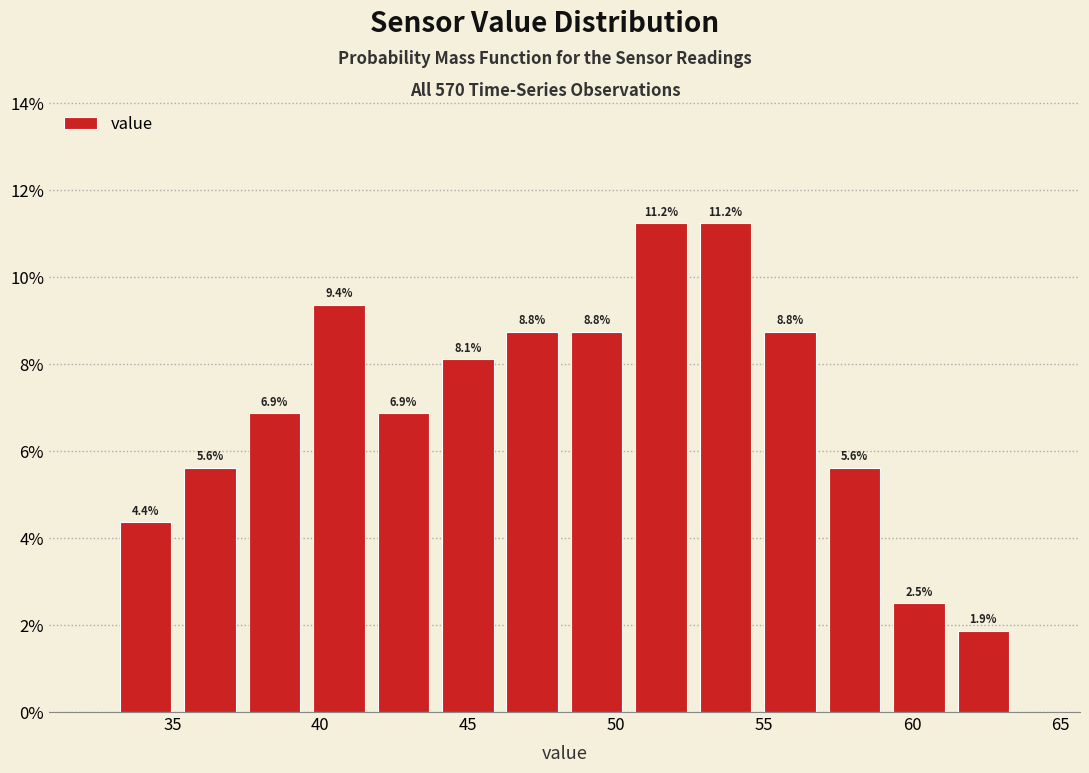

Reading left to right, transcribe this chart: for each bar, give the range it covers on the x-axis and its height. The bar edges are not printed on the chart, so give them approximately, as read against the axis.

33.0 to 35.0: 4.4
35.0 to 37.5: 5.6
37.5 to 39.5: 6.9
39.5 to 41.5: 9.4
41.5 to 44.0: 6.9
44.0 to 46.0: 8.1
46.0 to 48.5: 8.8
48.5 to 50.5: 8.8
50.5 to 52.5: 11.2
52.5 to 55.0: 11.2
55.0 to 57.0: 8.8
57.0 to 59.0: 5.6
59.0 to 61.5: 2.5
61.5 to 63.5: 1.9